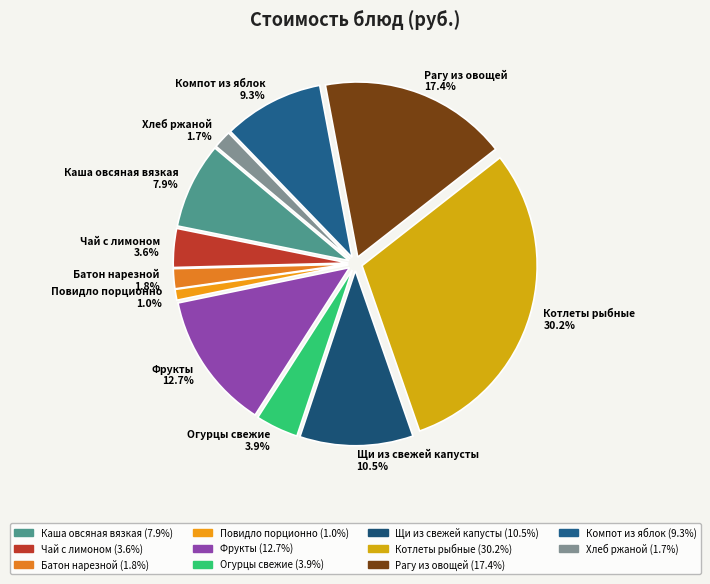

Does Огурцы свежие represent more than half of the total?

No